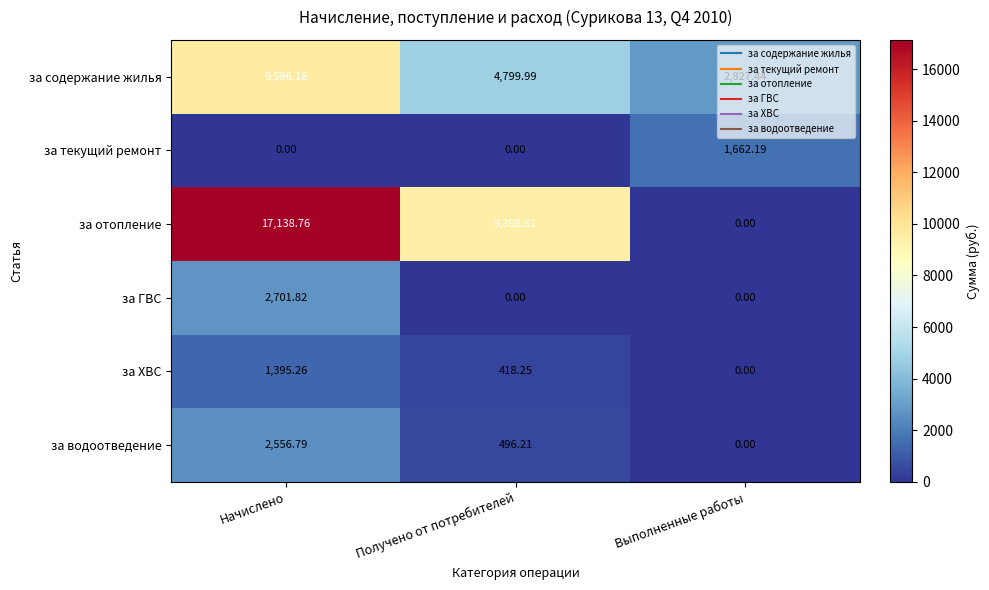

At which label is за отопление closest to 8569?

Получено от потребителей